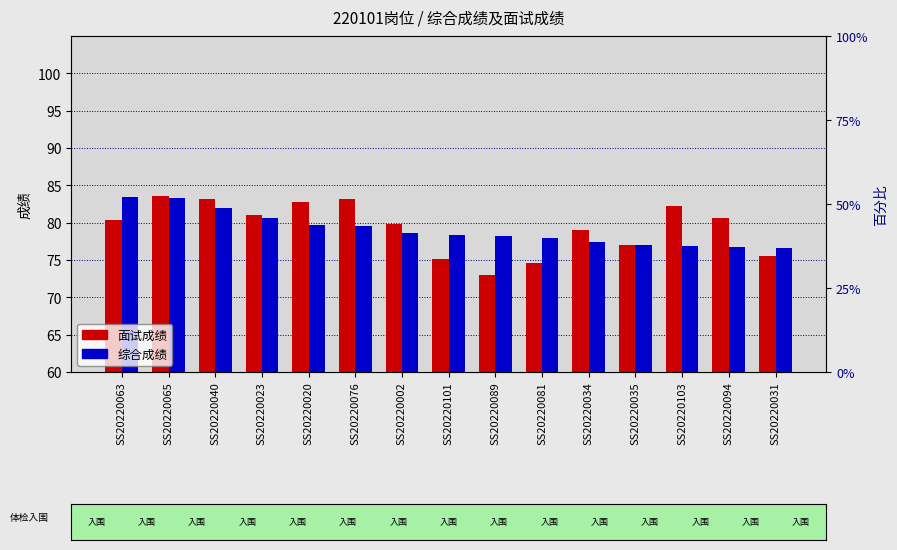

What are all the series names shown in the legend?

面试成绩, 综合成绩